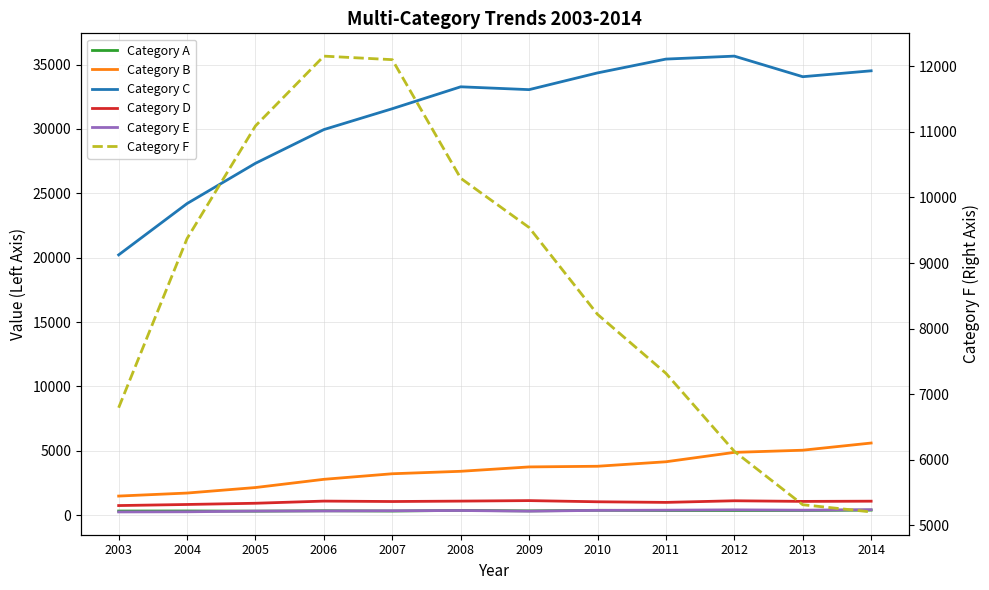

How many intersections are there between Category F and Category B?

1